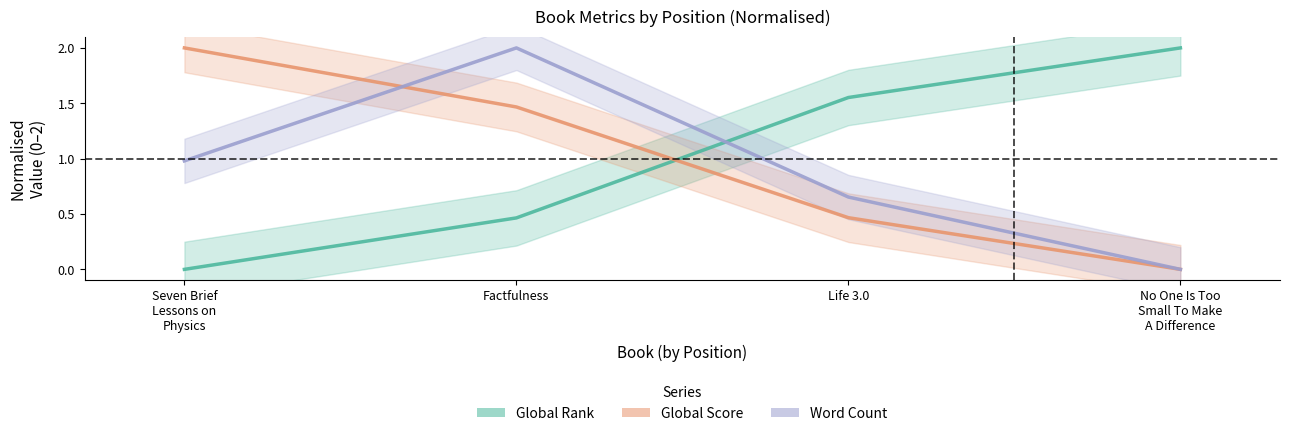

What value does the Word Count series have at Factfulness?

2.0